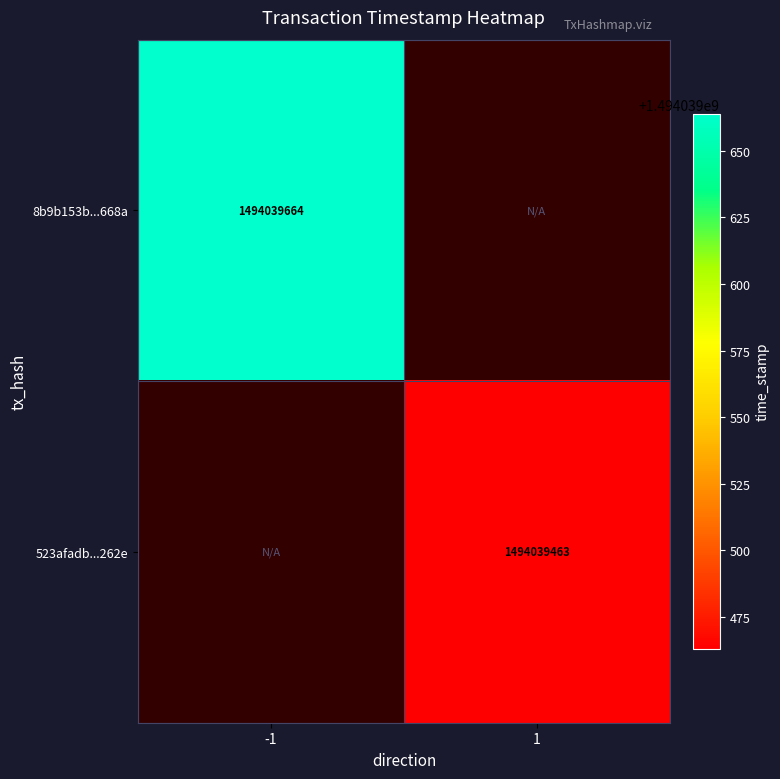

Rank the series by their average value, from lowest to highest.

523afadb418221071ed9f846435f680fd1cd262, 8b9b153b2195de0f4494f6b30927c2287bb668a